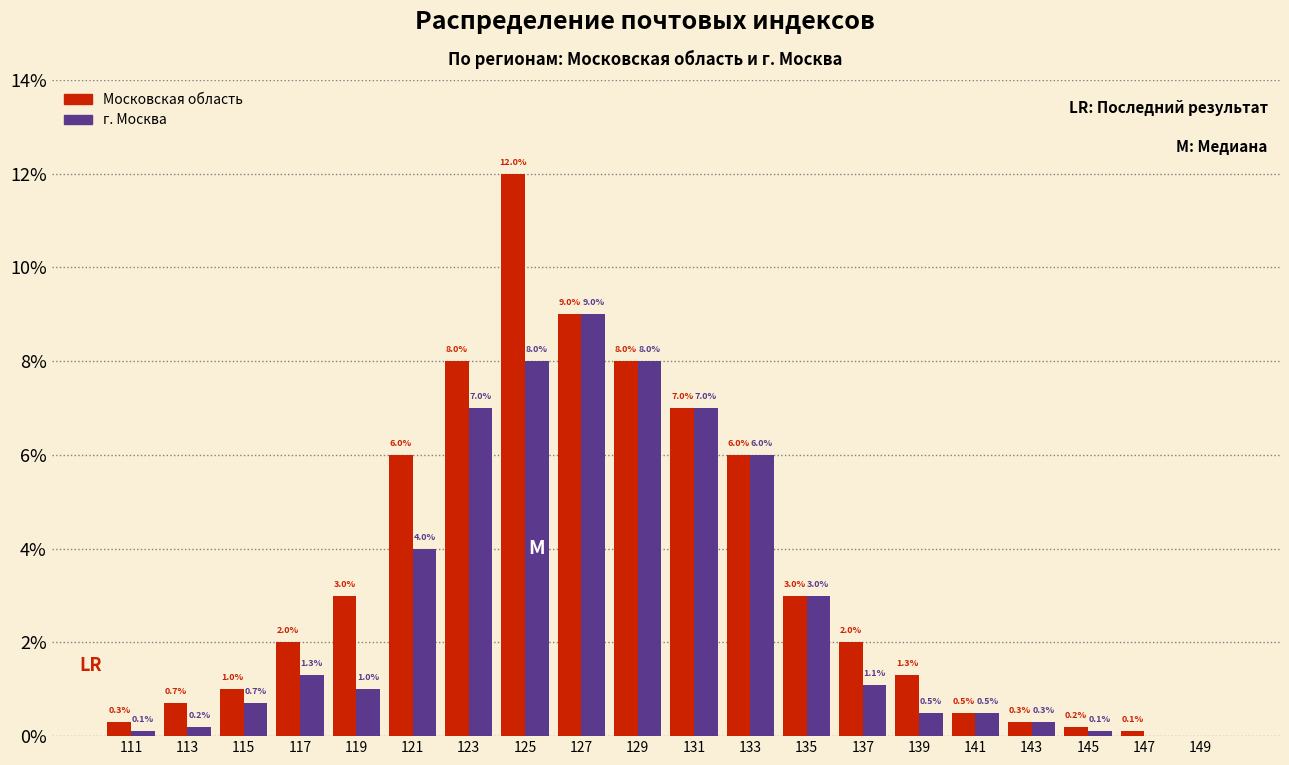

Reading left to right, transcribe all the data shown in this chart.

Московская область: 111=0.3	113=0.7	115=1.0	117=2.0	119=3.0	121=6.0	123=8.0	125=12.0	127=9.0	129=8.0	131=7.0	133=6.0	135=3.0	137=2.0	139=1.3	141=0.5	143=0.3	145=0.2	147=0.1	149=0.0
г. Москва: 111=0.1	113=0.2	115=0.7	117=1.3	119=1.0	121=4.0	123=7.0	125=8.0	127=9.0	129=8.0	131=7.0	133=6.0	135=3.0	137=1.1	139=0.5	141=0.5	143=0.3	145=0.1	147=0.0	149=0.0